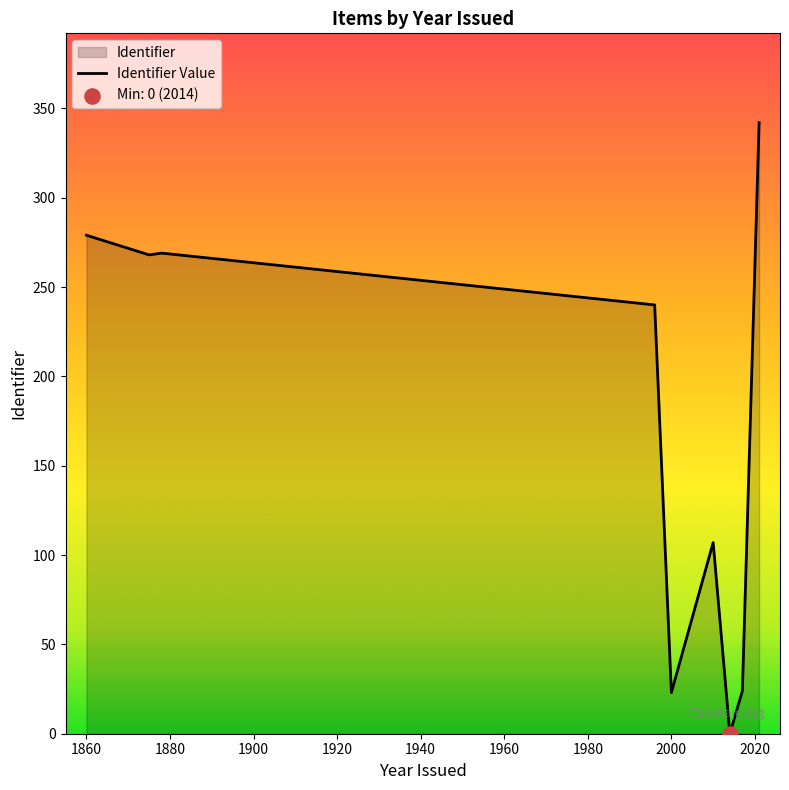

The value at 1860 is 279. True or false?

True